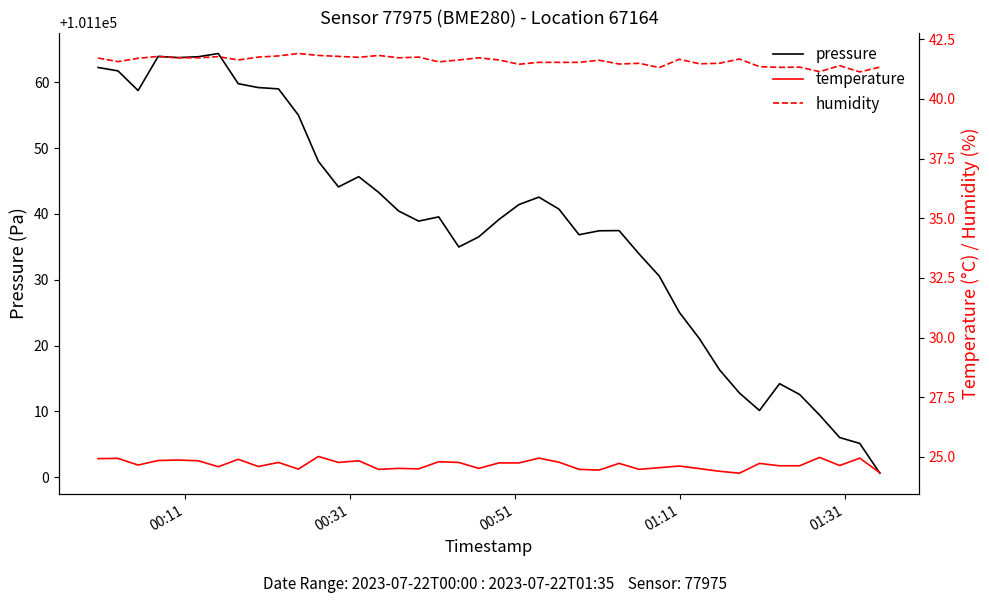

True or false: humidity and temperature intersect in this chart.

False